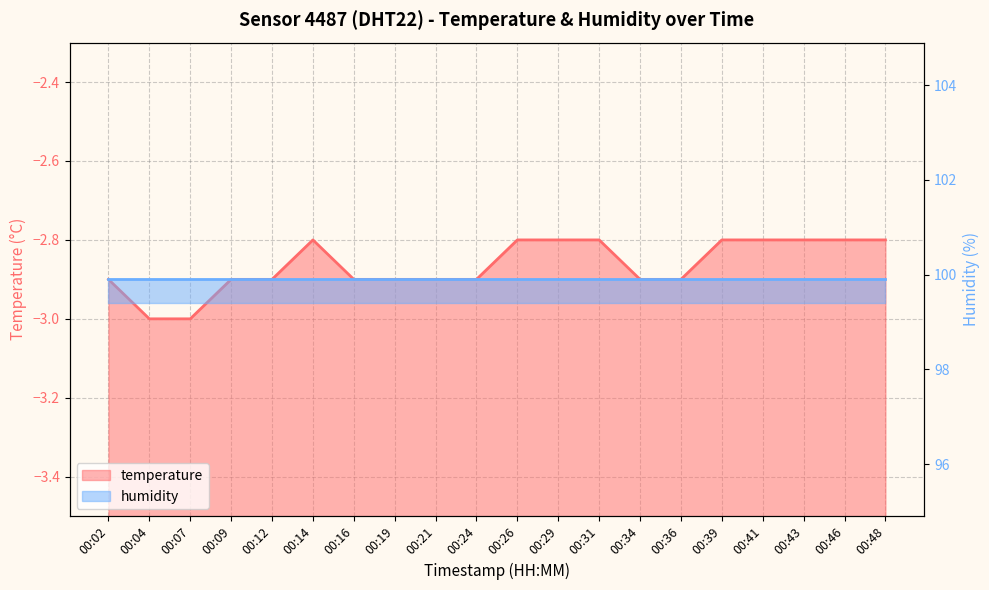

Read the value at 00:46.

-2.8